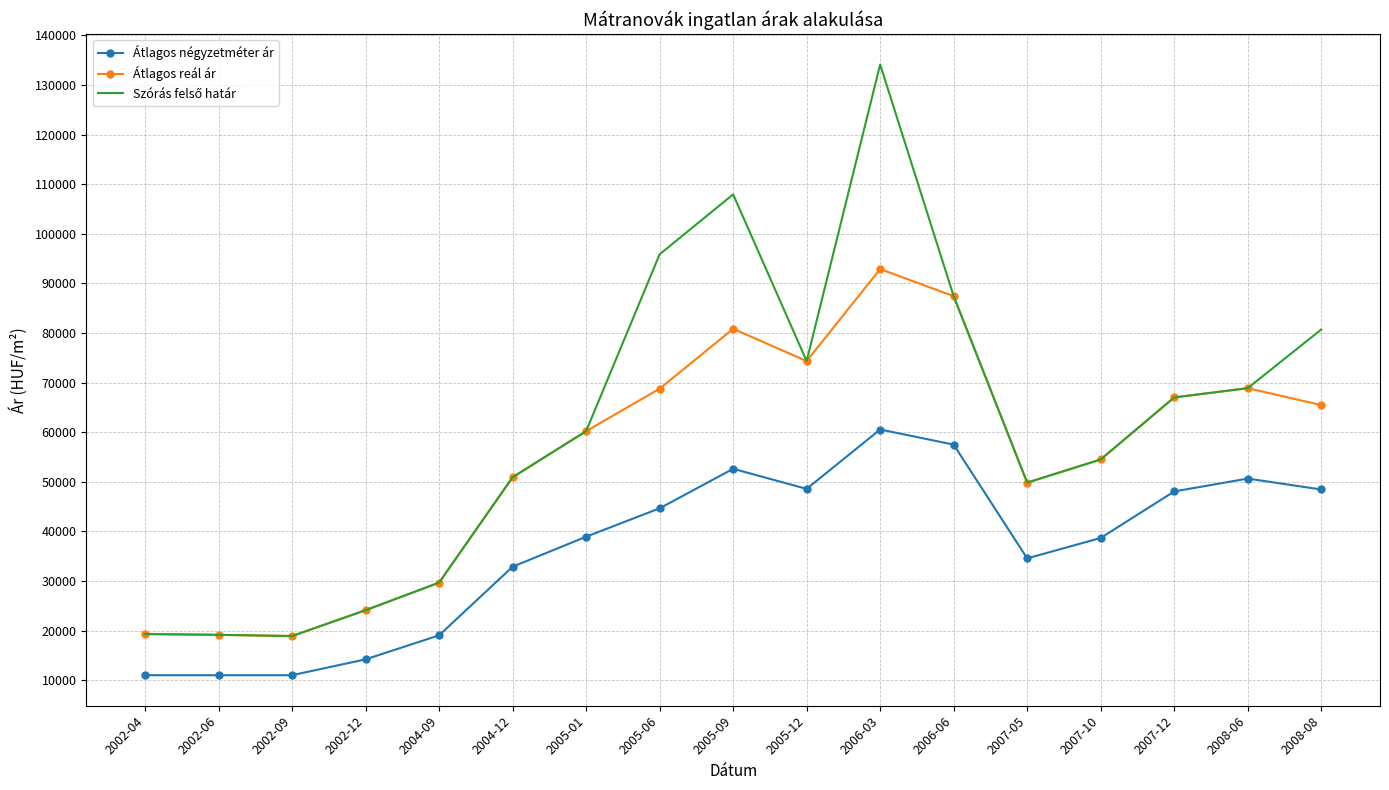

What is the difference between the highest and lowest values at 2005-01?

21280